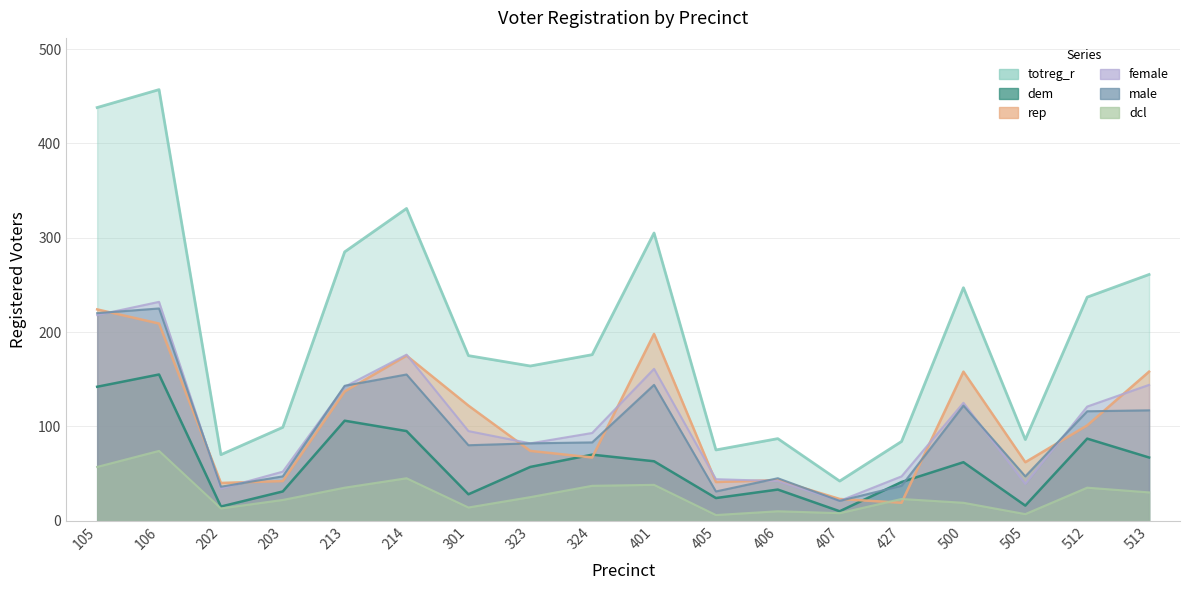

What are all the series names shown in the legend?

totreg_r, dem, rep, female, male, dcl